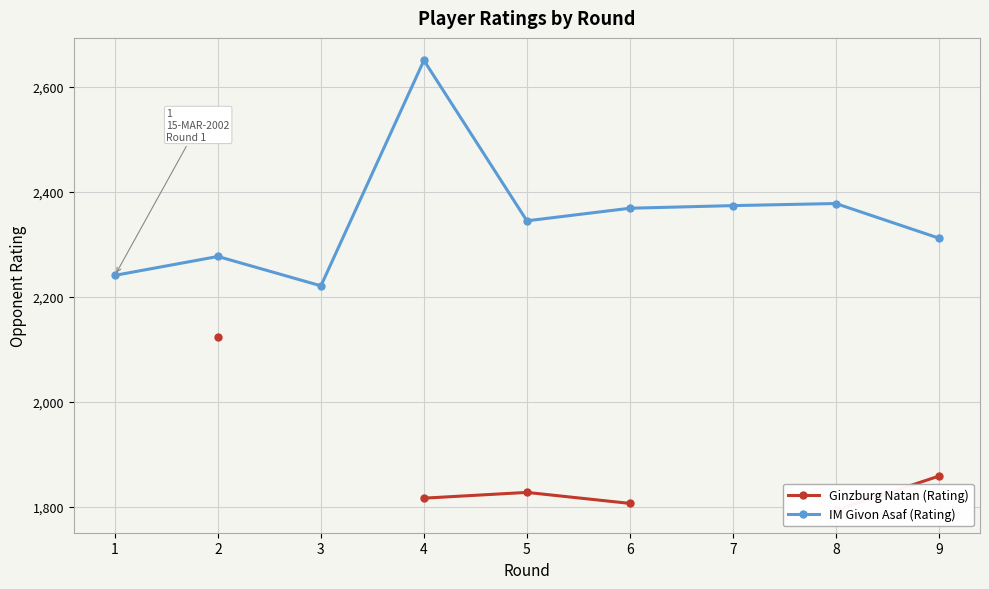

What is the value of the IM Givon Asaf (Rating) point at the 9th from the left?

2312